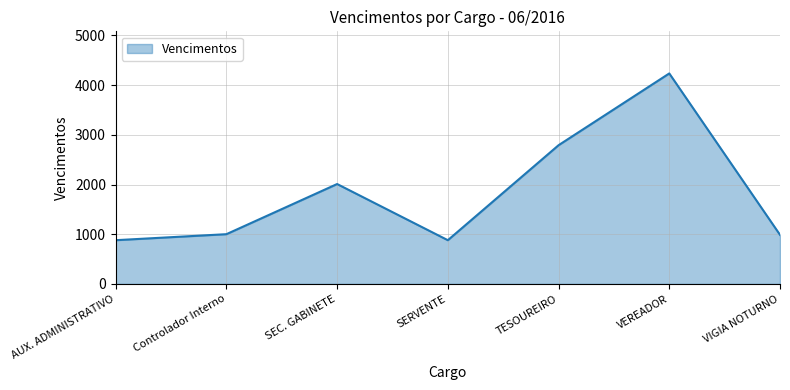

The value at SERVENTE is 293. True or false?

False